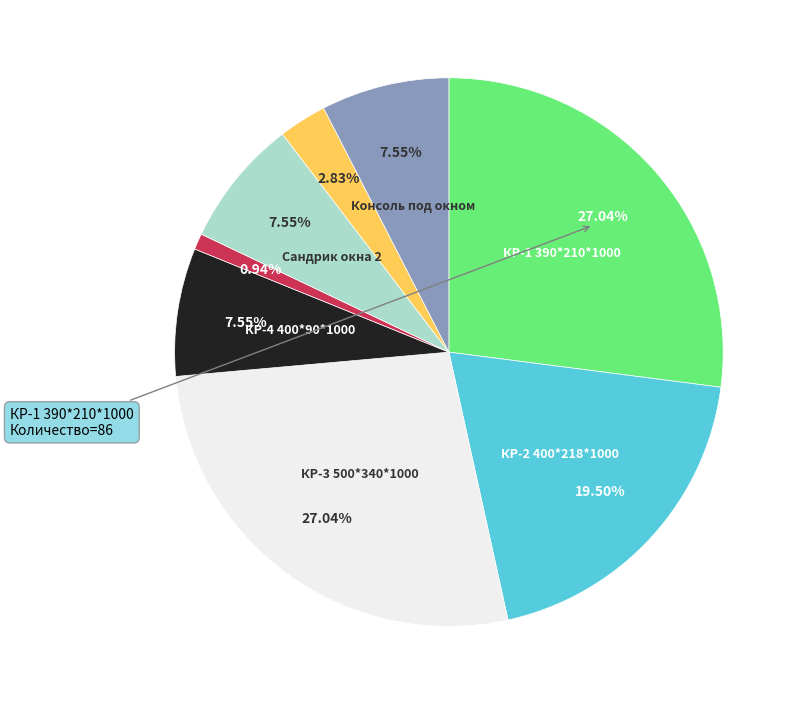

Is there a majority slice in this chart?

No